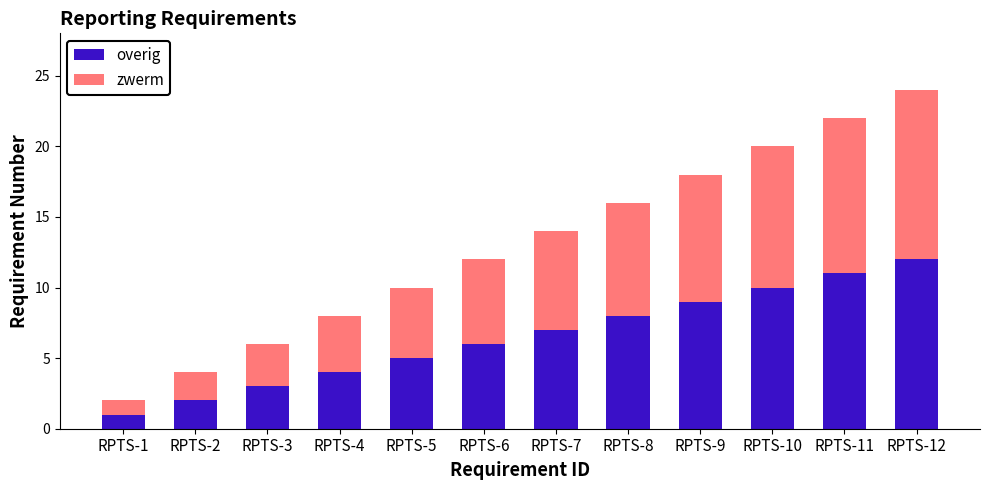

The overig series shows 8 at RPTS-5. True or false?

False